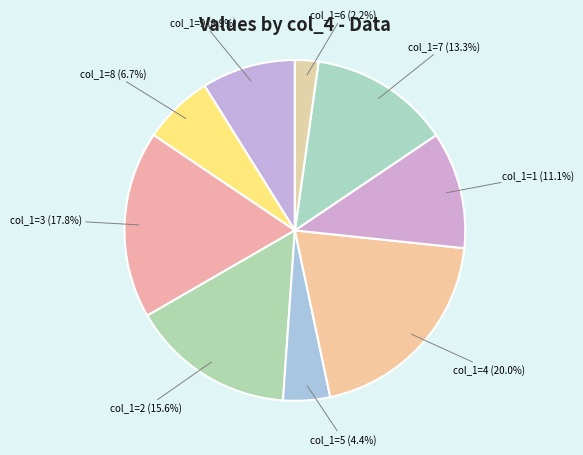

Which slice is the smallest?

col_1=6